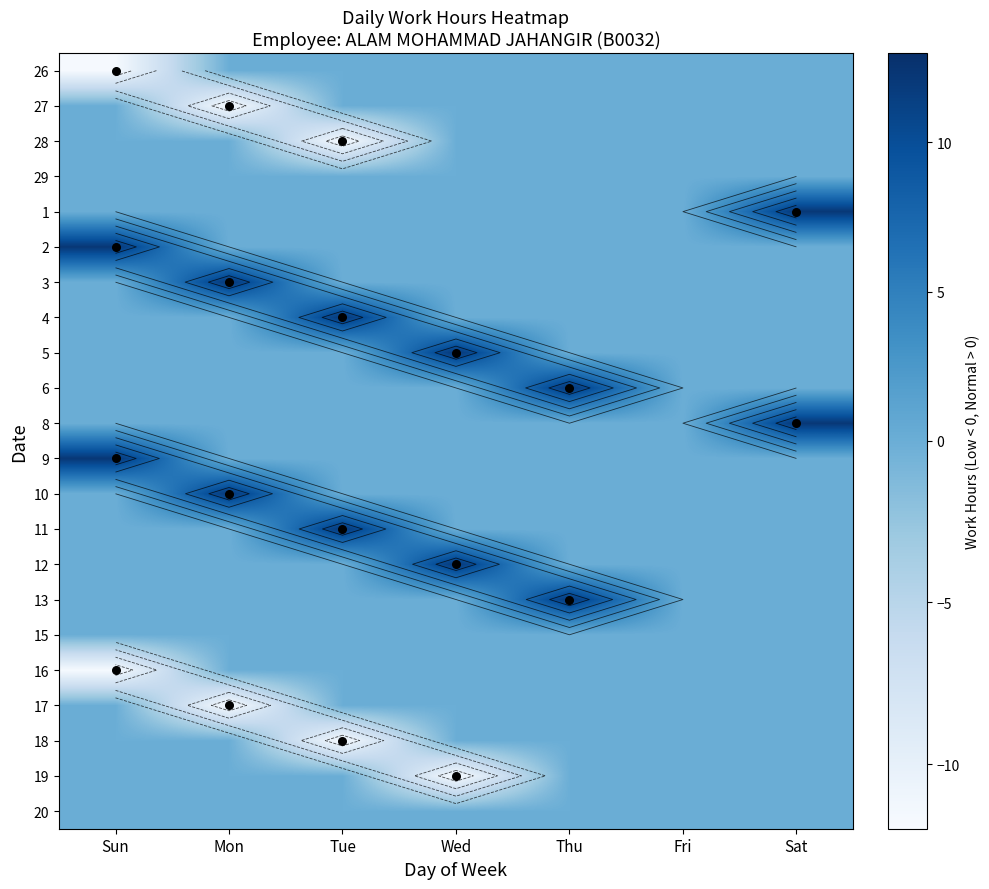

How many data points in 3 are above 0?

1